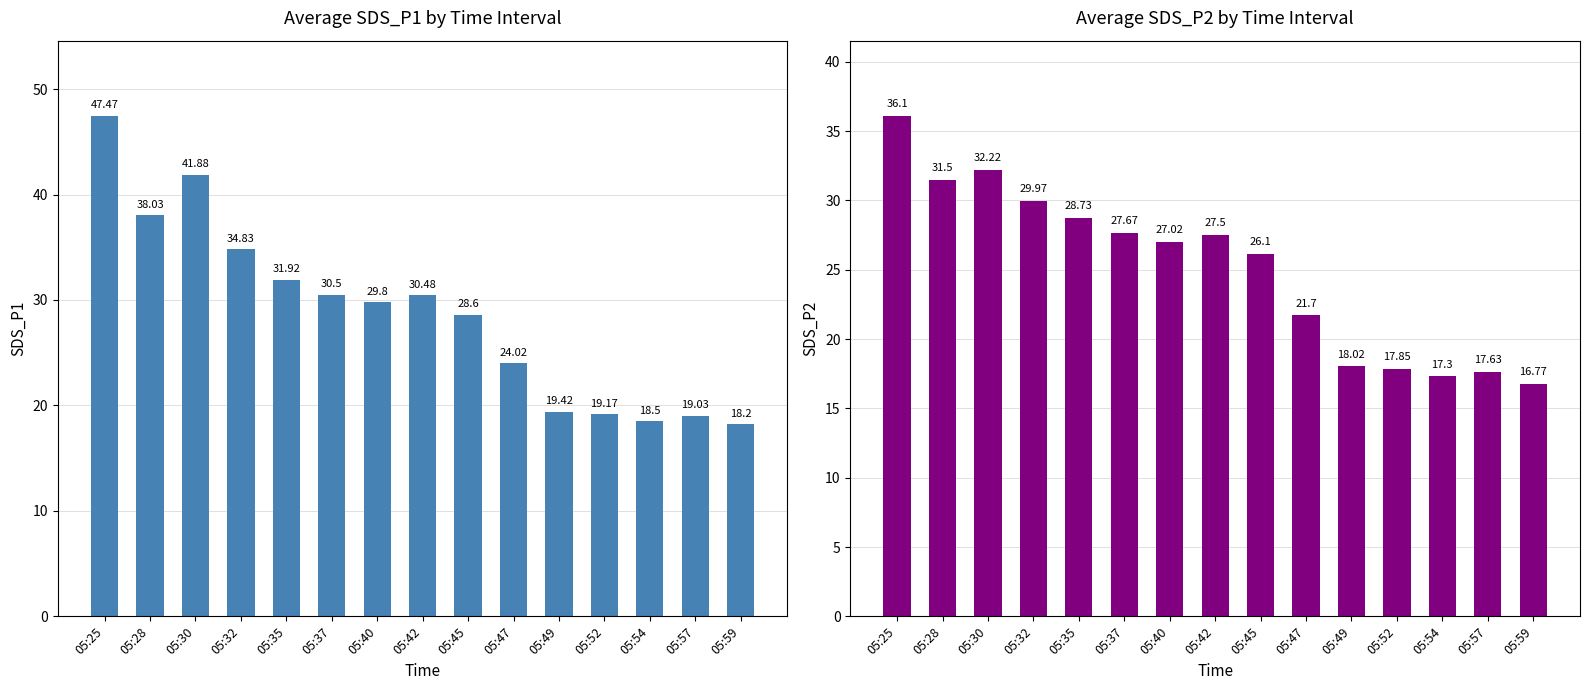

Between 05:42 and 05:35, which is larger?

05:35